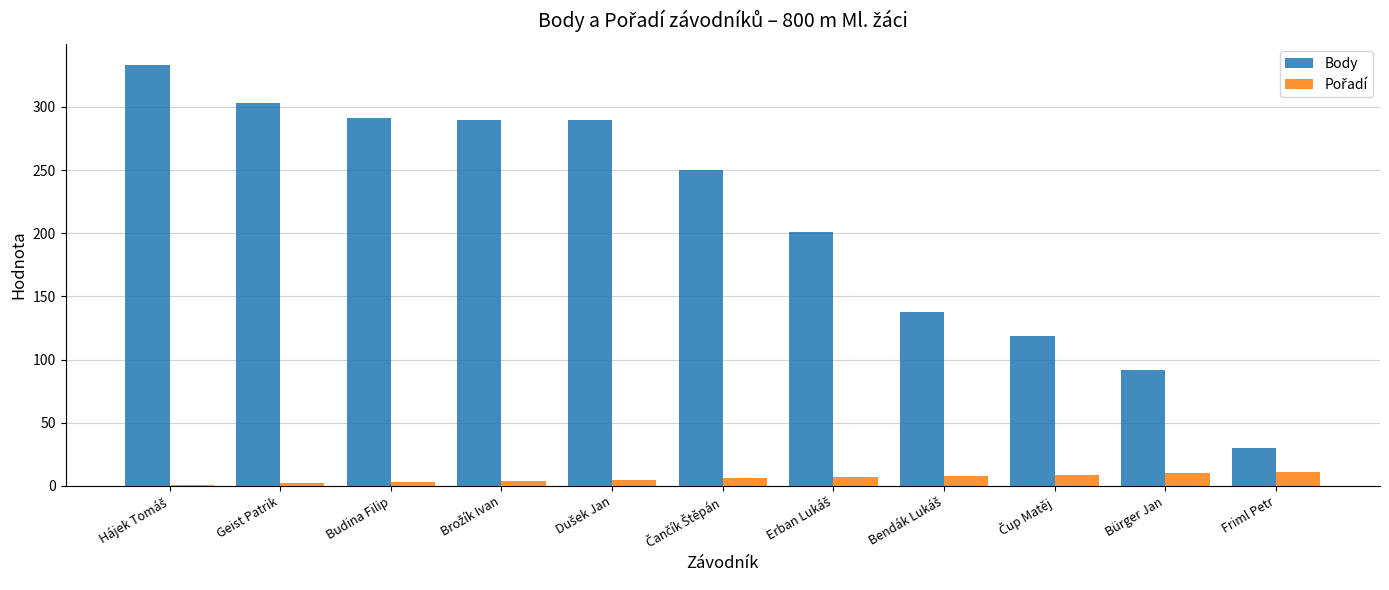

True or false: Body has a value of 303 at Geist Patrik.

True